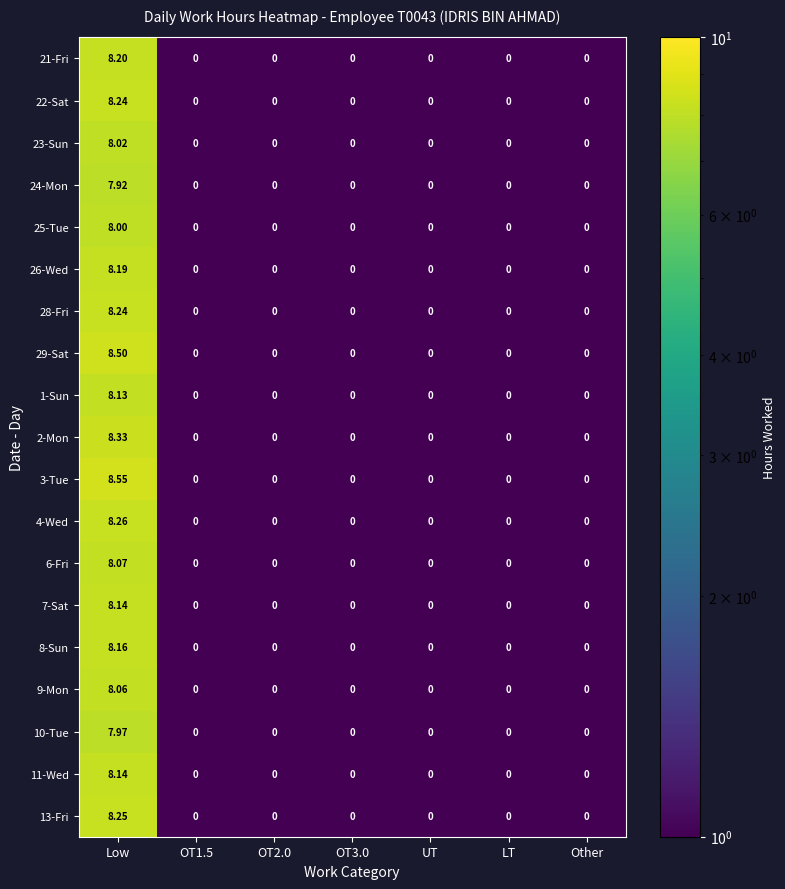

At which category is the sum across all series the highest?

Low